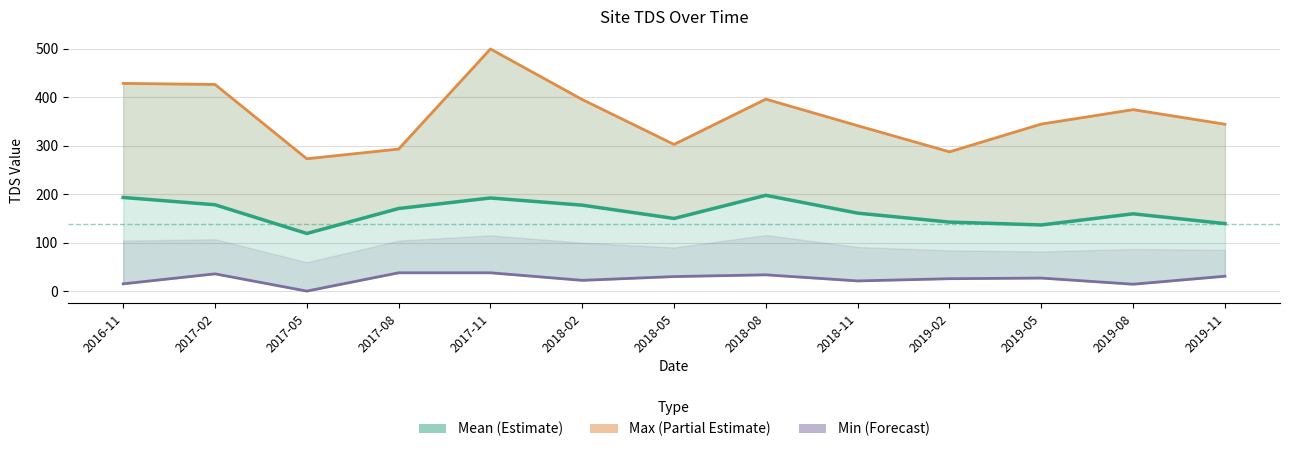

True or false: Mean (Estimate) and Min (Forecast) intersect in this chart.

False